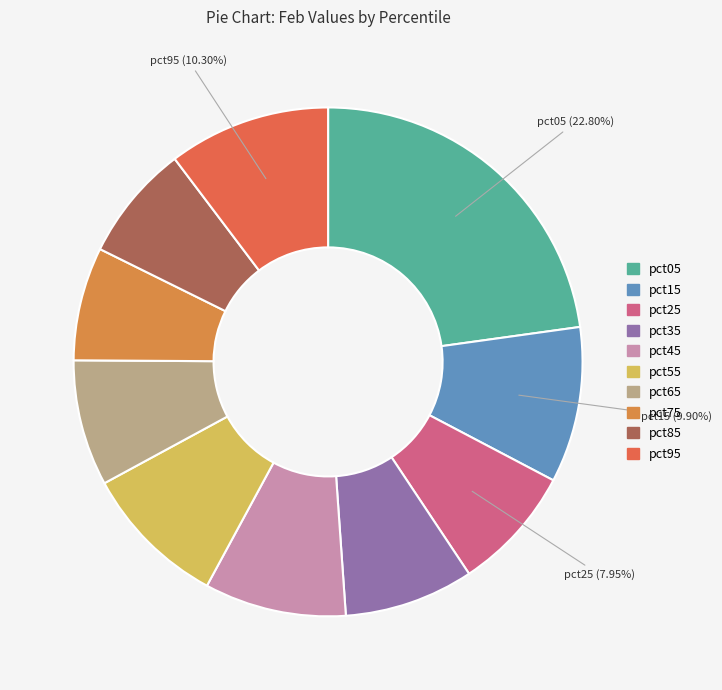

How many slices are in this pie chart?

10